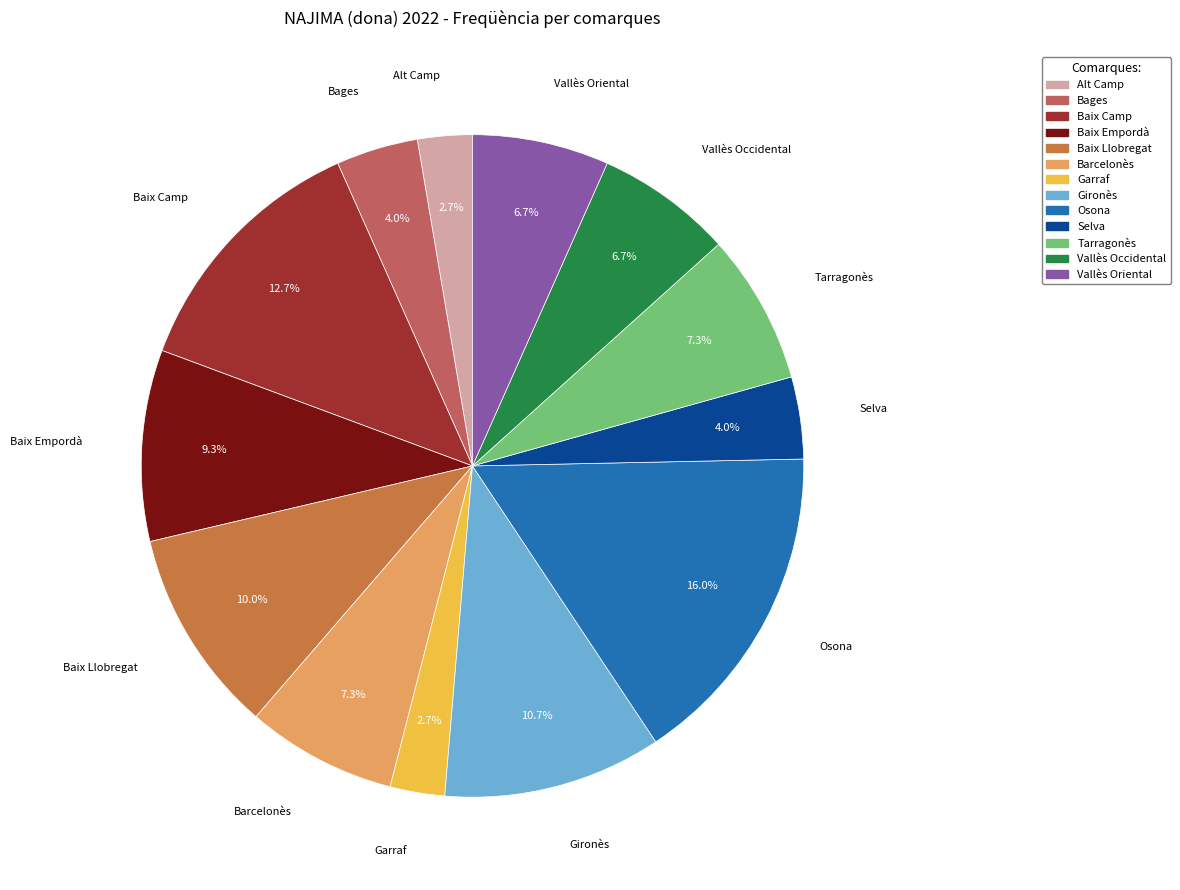

Does Selva account for over 50% of the chart?

No